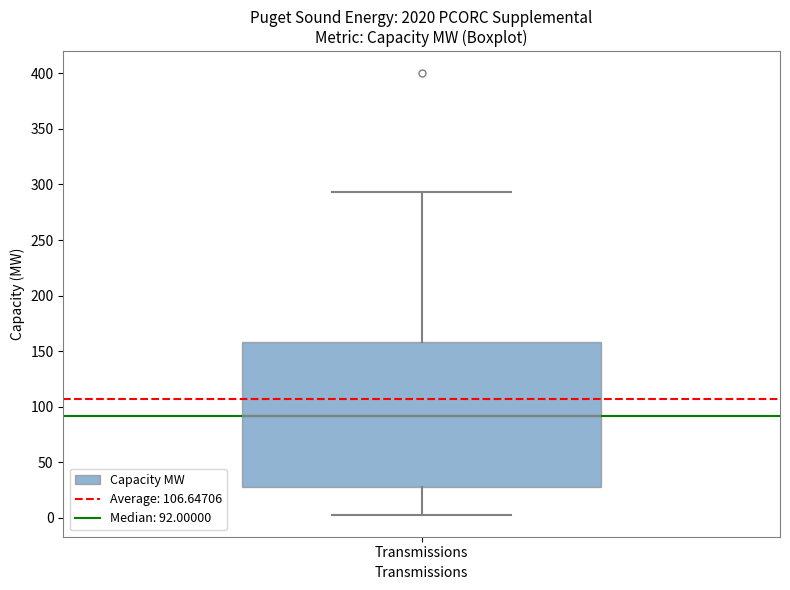

Where does the lower whisker of the box for Transmissions end on the y-axis? The values are not printed on the chart, so give them approximately, as read against the axis.

5